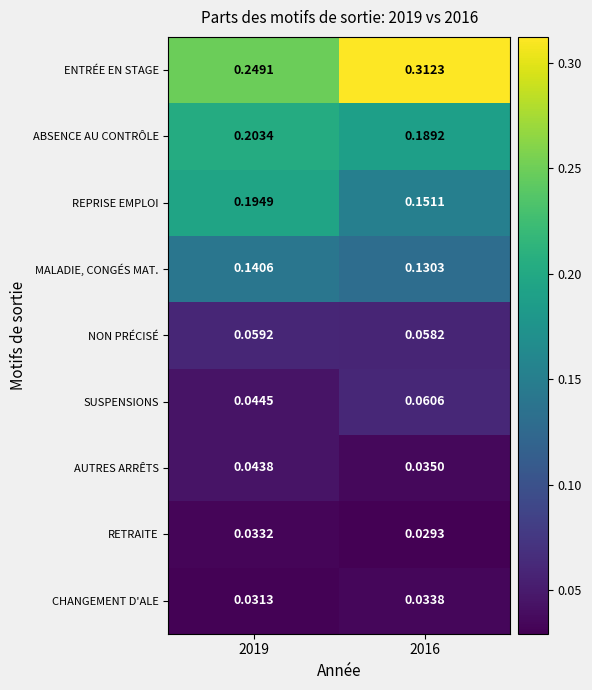

Between 2019 and 2016, which series saw the biggest shift?

ENTRÉE EN STAGE